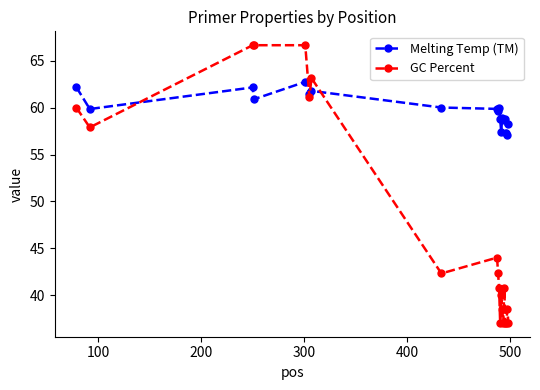

Which series has the widest spread of values?

GC Percent